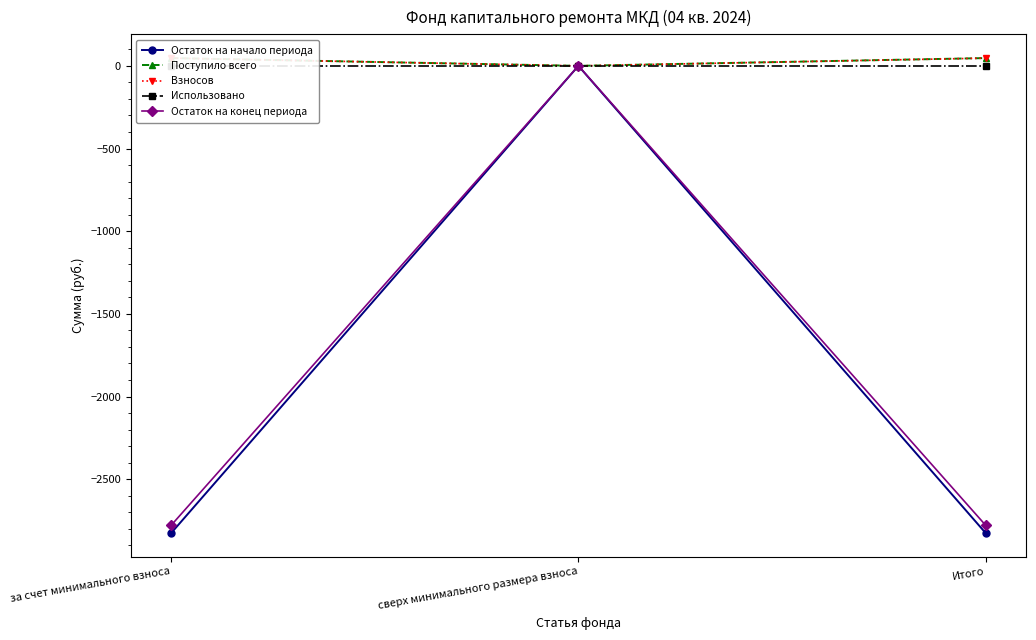

How many distinct data groups are displayed?

5